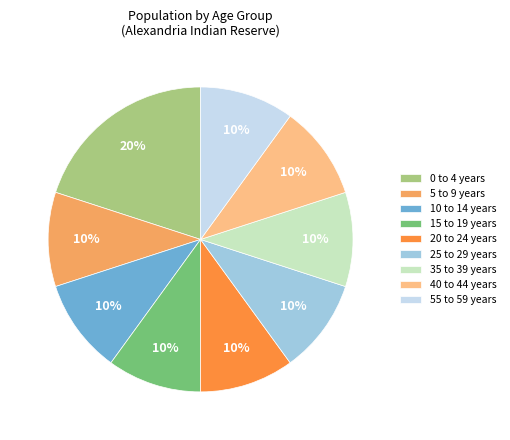

Combined, do 55 to 59 years and 10 to 14 years account for over 50%?

No